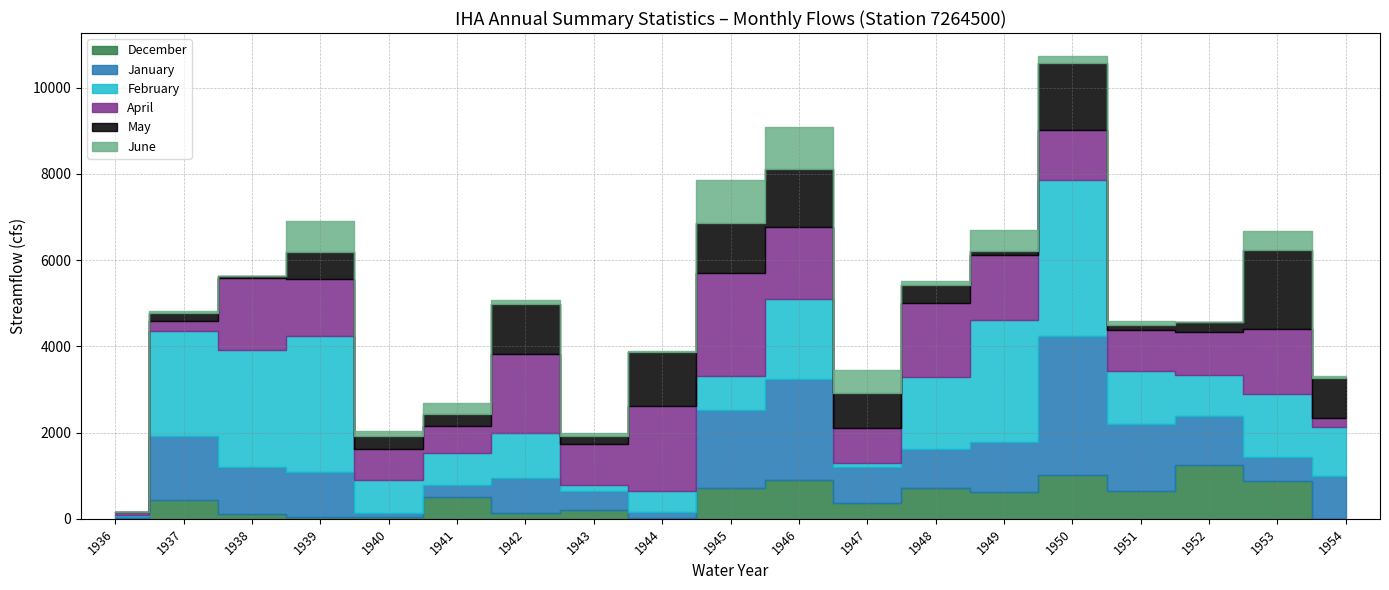

The January series shows 50.6 at 1936. True or false?

False